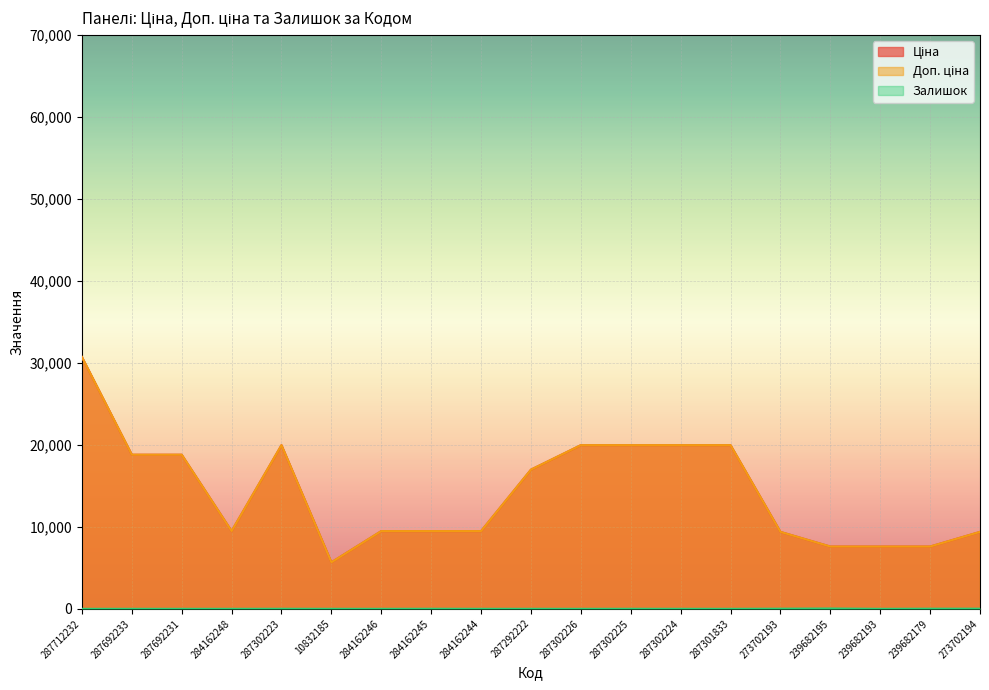

What is the value of the Ціна point at the 15th from the left?

9384.0